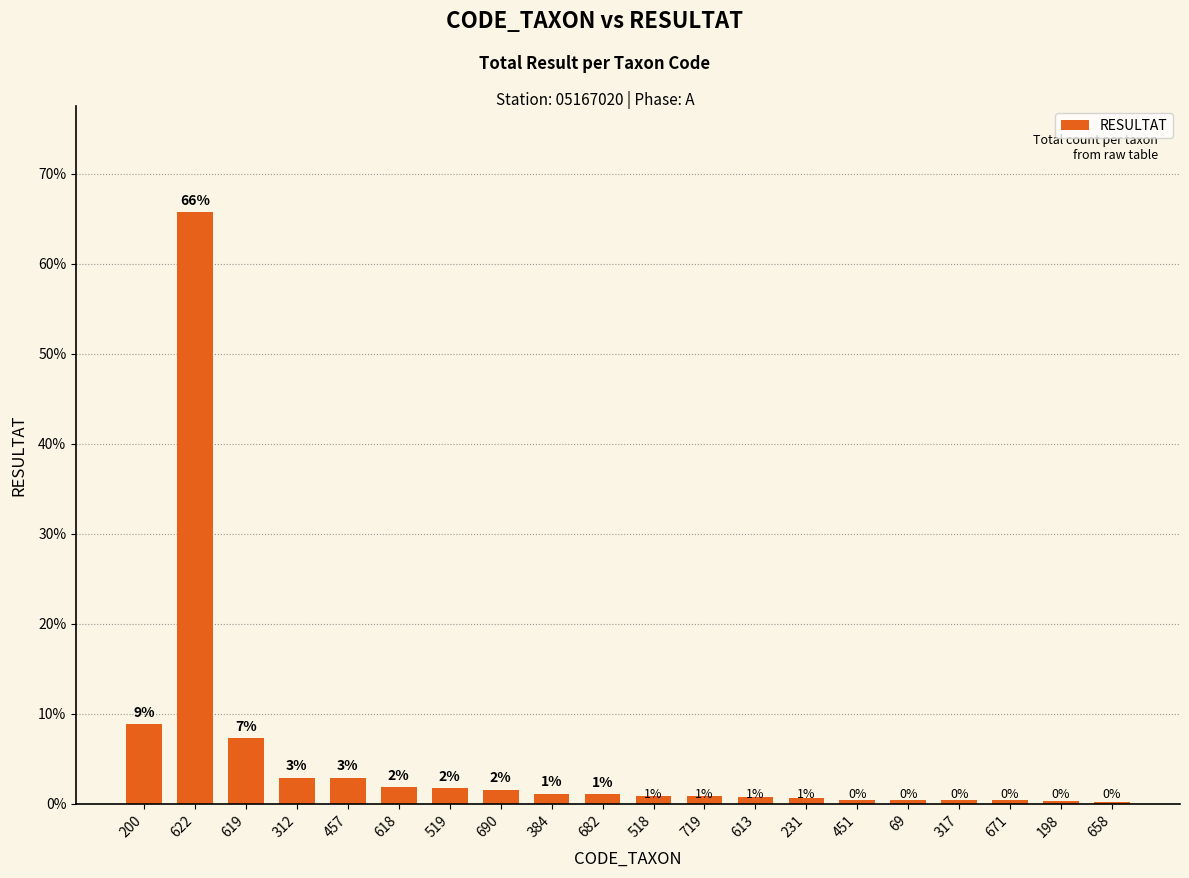

Rank the categories by value from highest to lowest.

622, 200, 619, 312, 457, 618, 519, 690, 384, 682, 518, 719, 613, 231, 451, 69, 317, 671, 198, 658